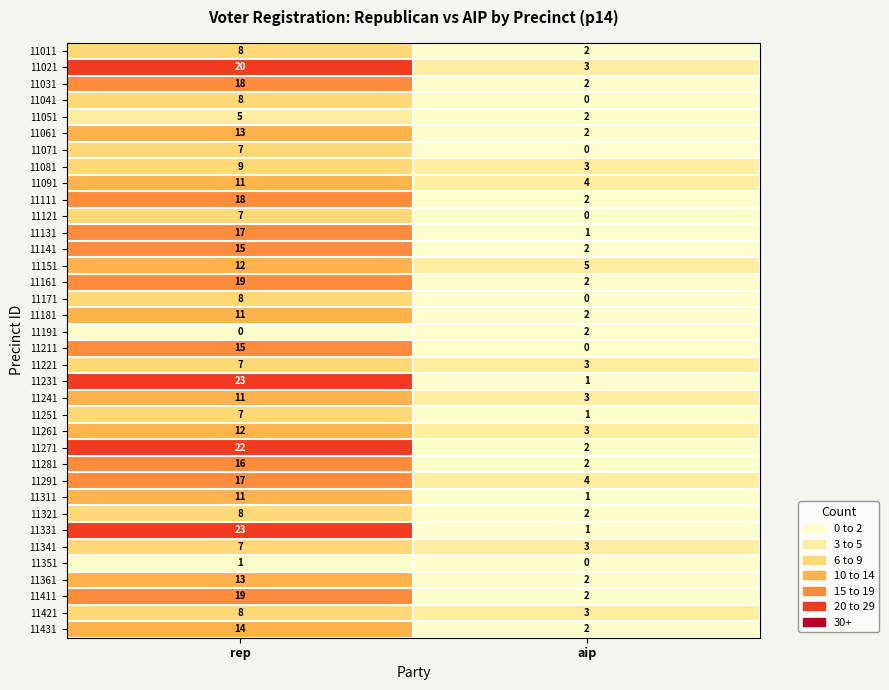

What is the difference between the 11041 values at rep and aip?

8